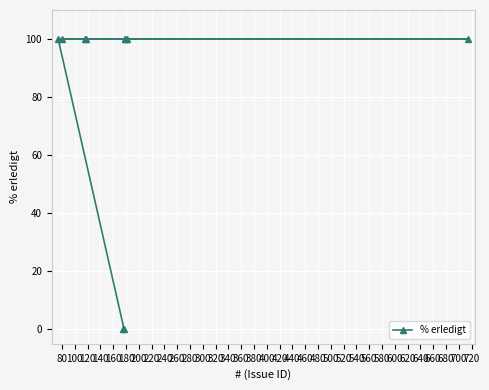

How many lines are shown in the chart?

1